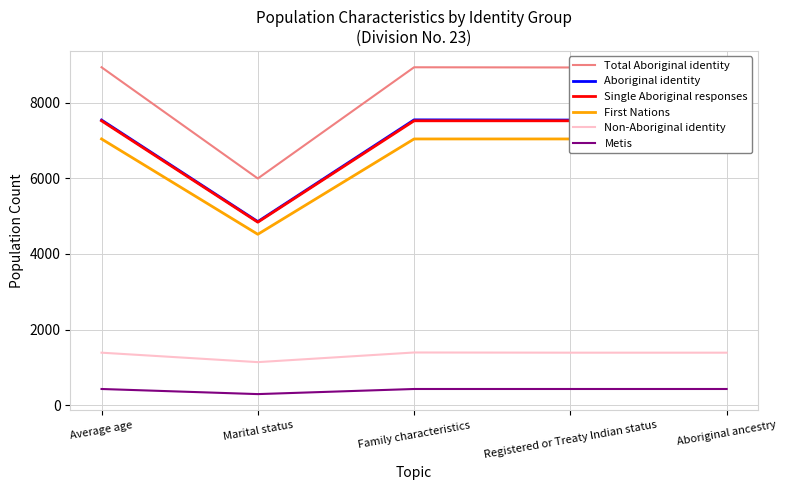

Which category has the highest value across all series?

Average age